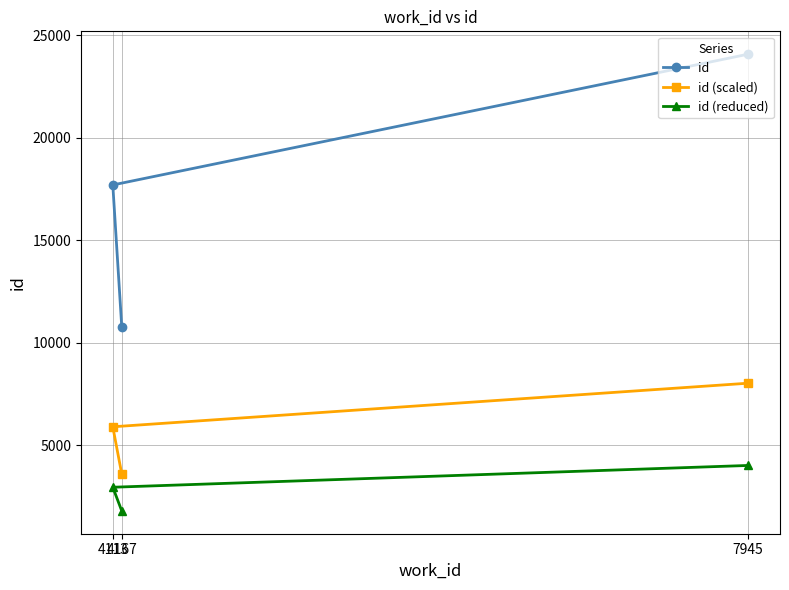

At how many categories does at least one series exceed 4351?

3